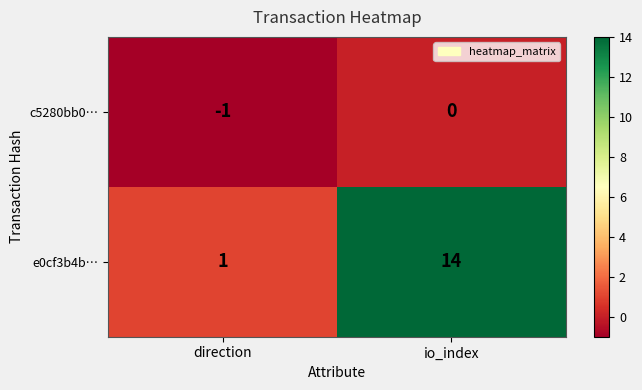

Where is e0cf3b4b… nearest to the value 7?

direction